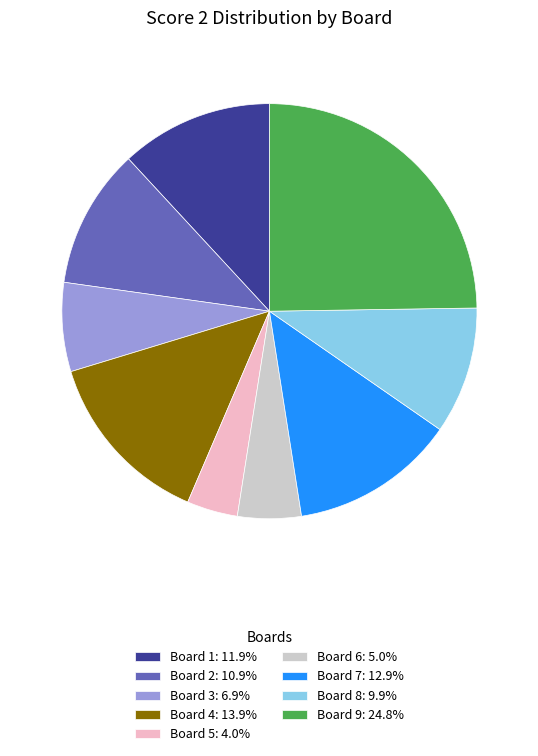

Does any single category account for the majority?

No